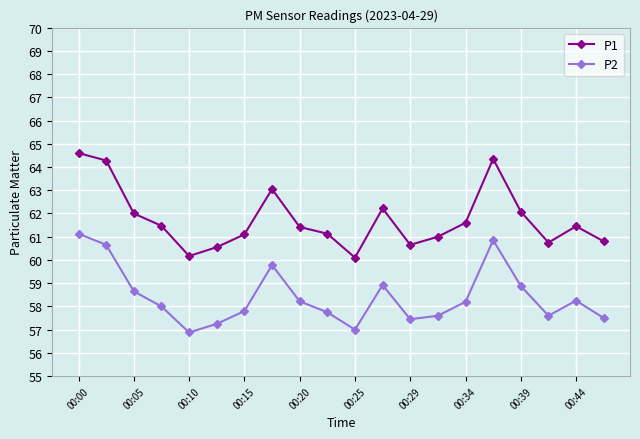

What is the average value of the P2 series?

58.4